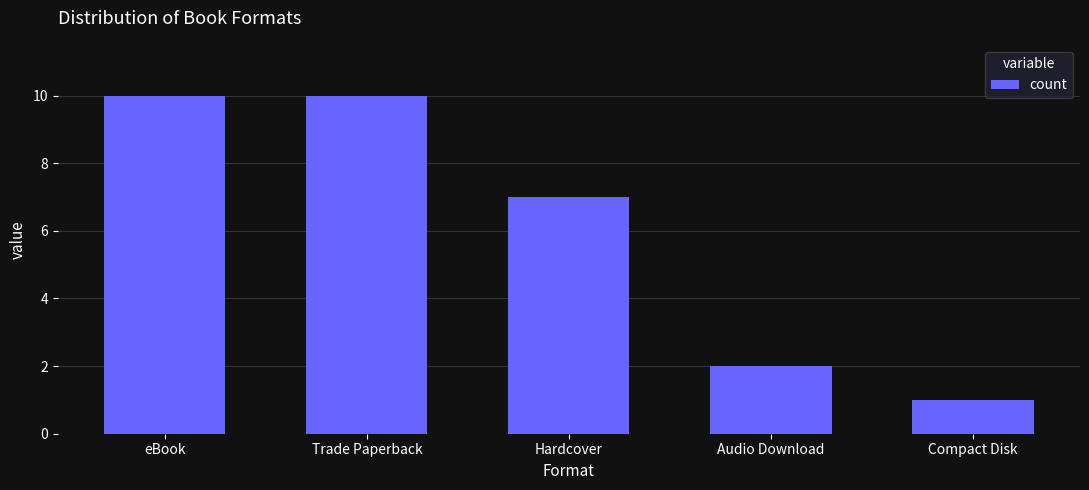

What is the value of the 1st bar from the left?

10